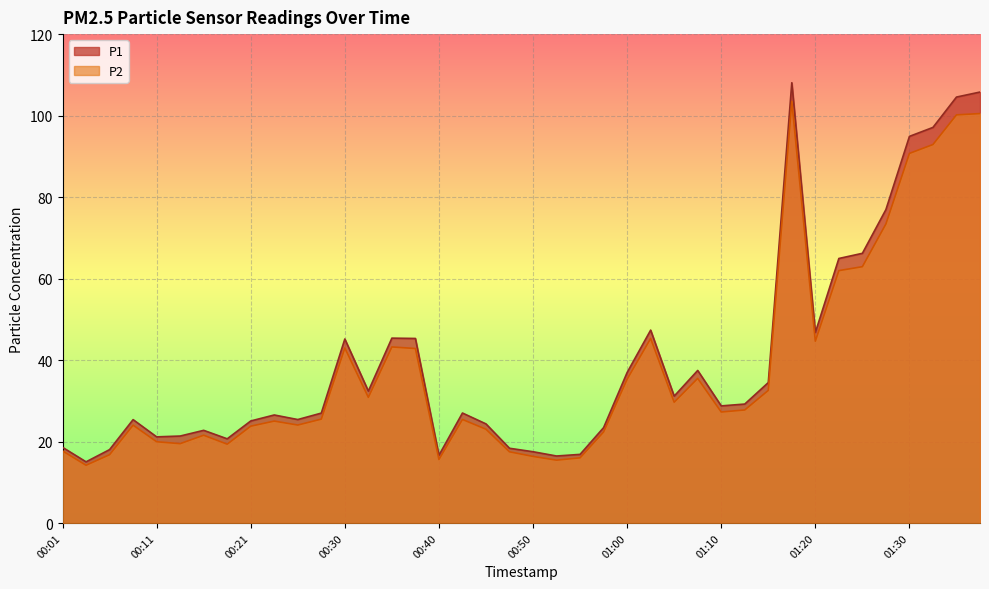

How many distinct data groups are displayed?

2